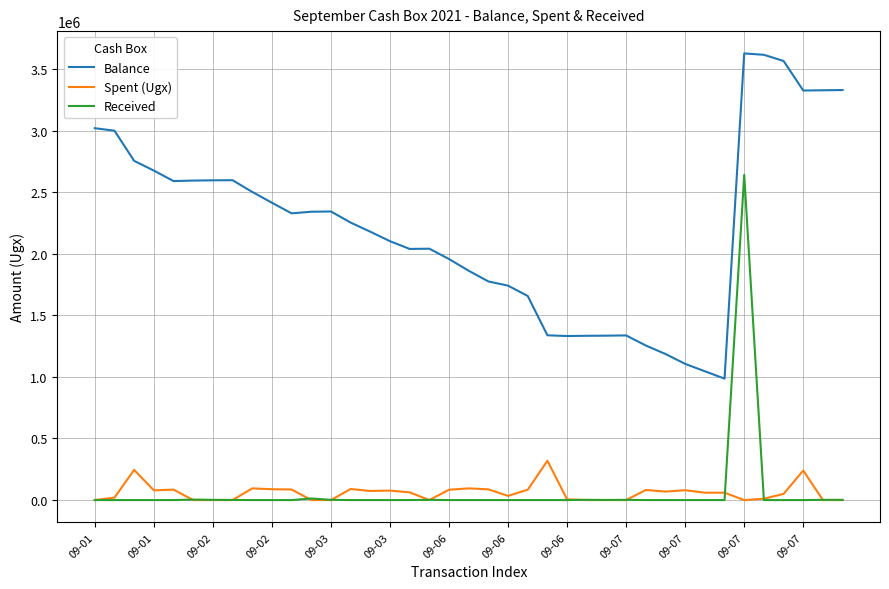

Which series has the largest total across all categories?

Balance